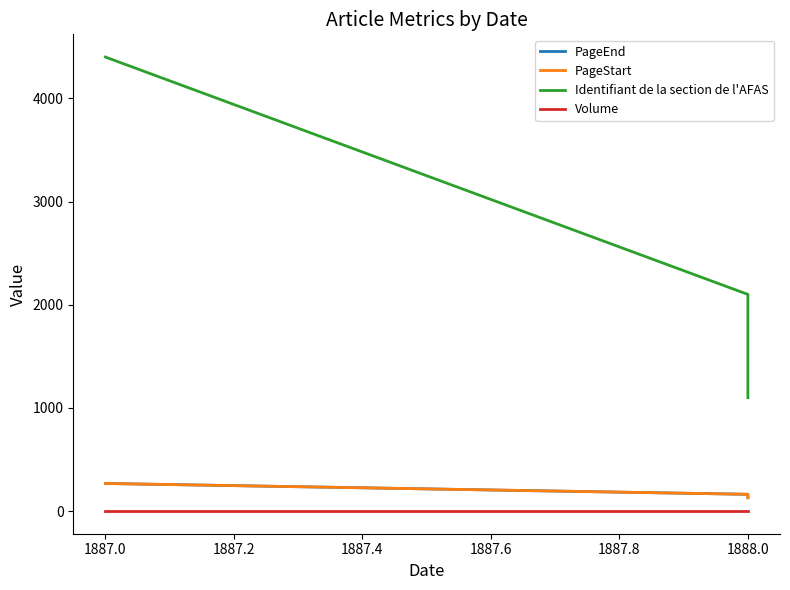

Reading left to right, list all the values displayed in this chart.

PageEnd: 268	163	132
PageStart: 268	163	128
Identifiant de la section de l'AFAS: 4400	2100	1100
Volume: 1	1	2